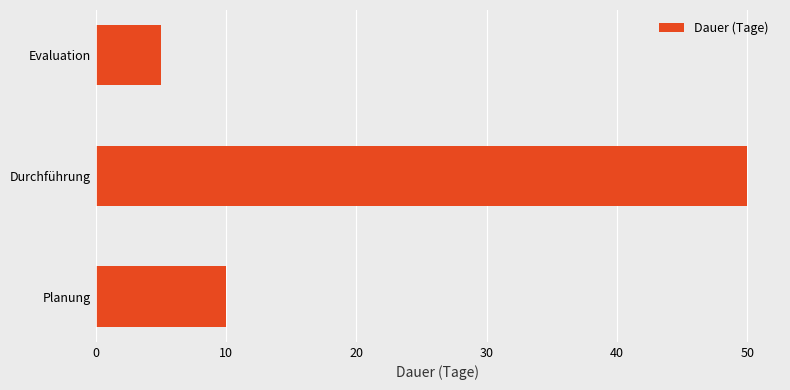

What is the ratio of the value at Durchführung to the value at Planung?

5.0